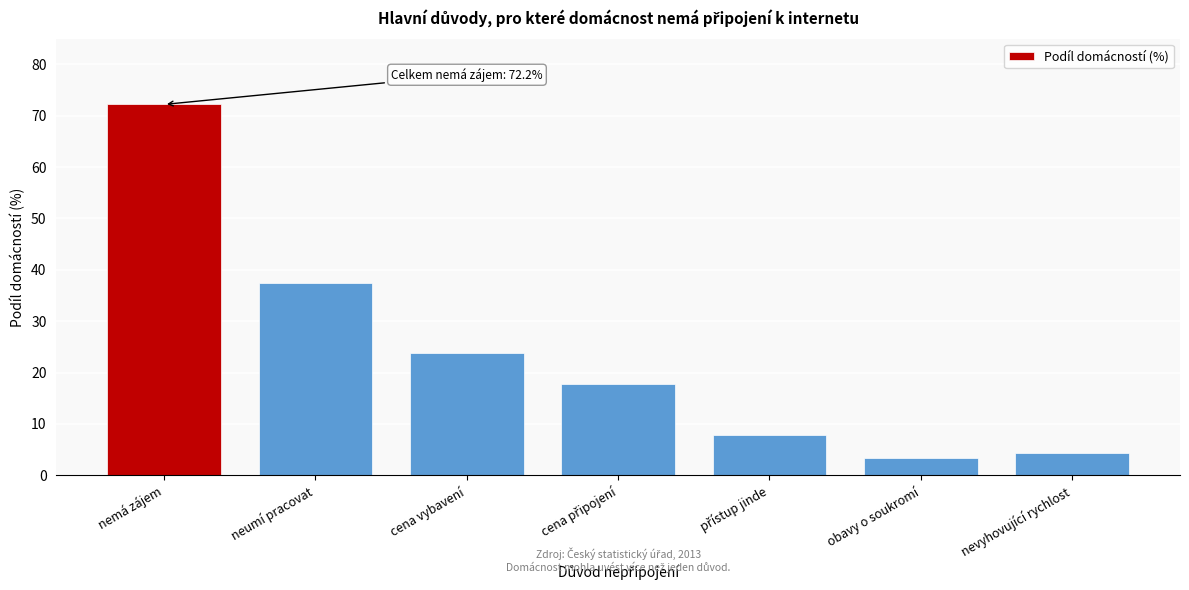

Reading left to right, list all the values displayed in this chart.

72.2	37.5	23.9	17.8	7.8	3.4	4.3